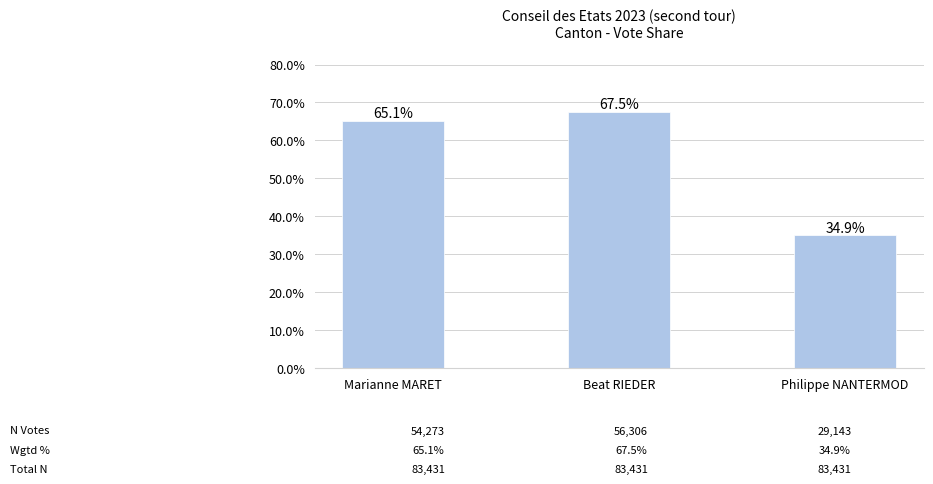

What value does the data have at Marianne MARET?

0.7